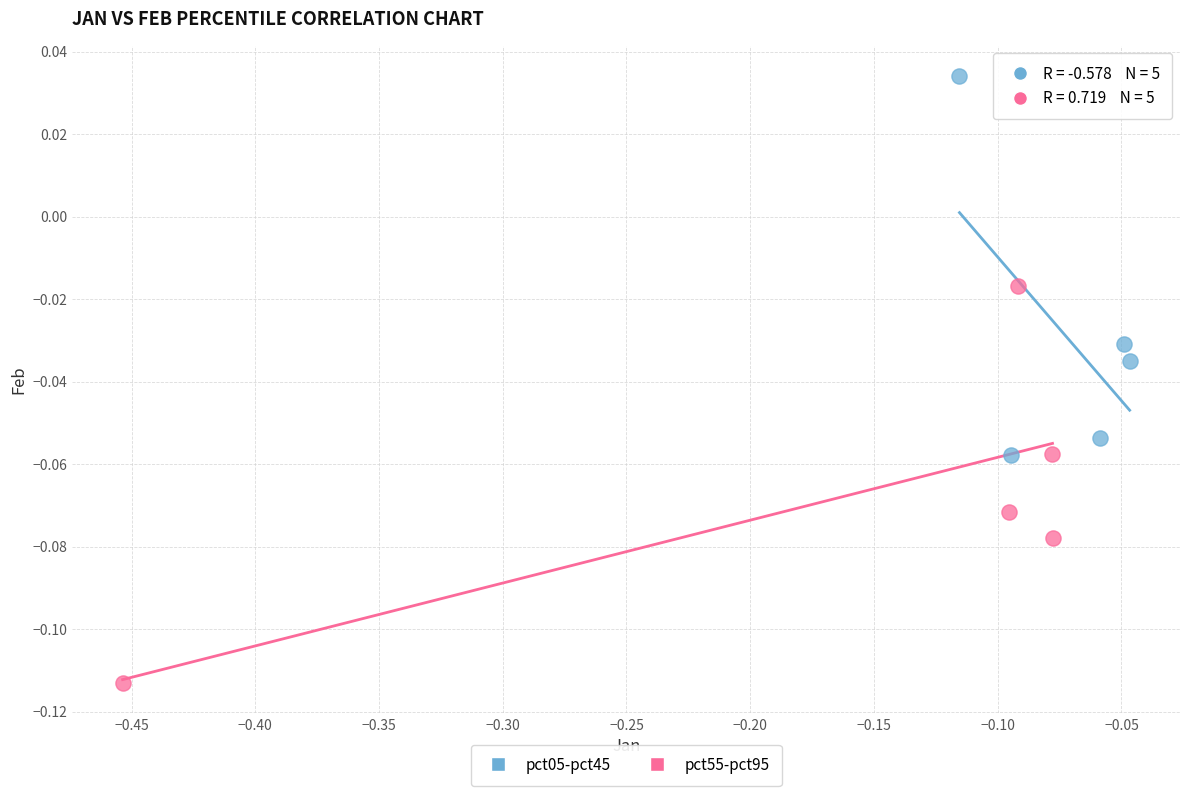

What are all the series names shown in the legend?

pct05-pct45, pct55-pct95